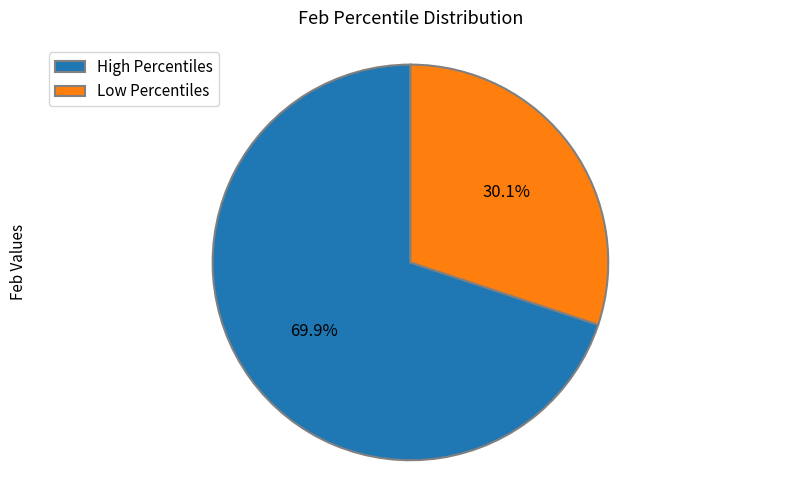

Which category has the biggest portion of the pie?

High Percentiles